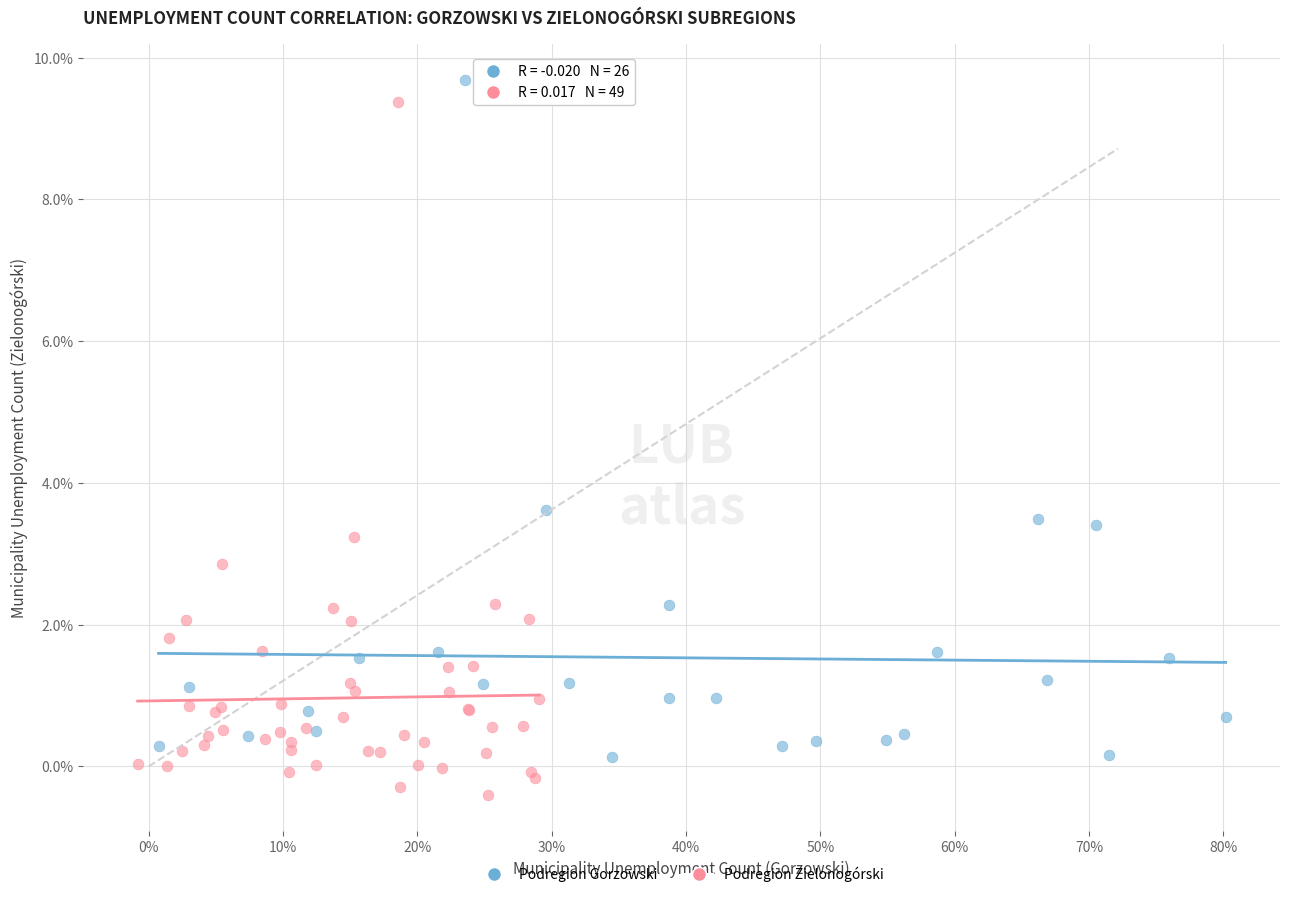

Which series contains the lowest Y value?

Podregion Zielonogórski